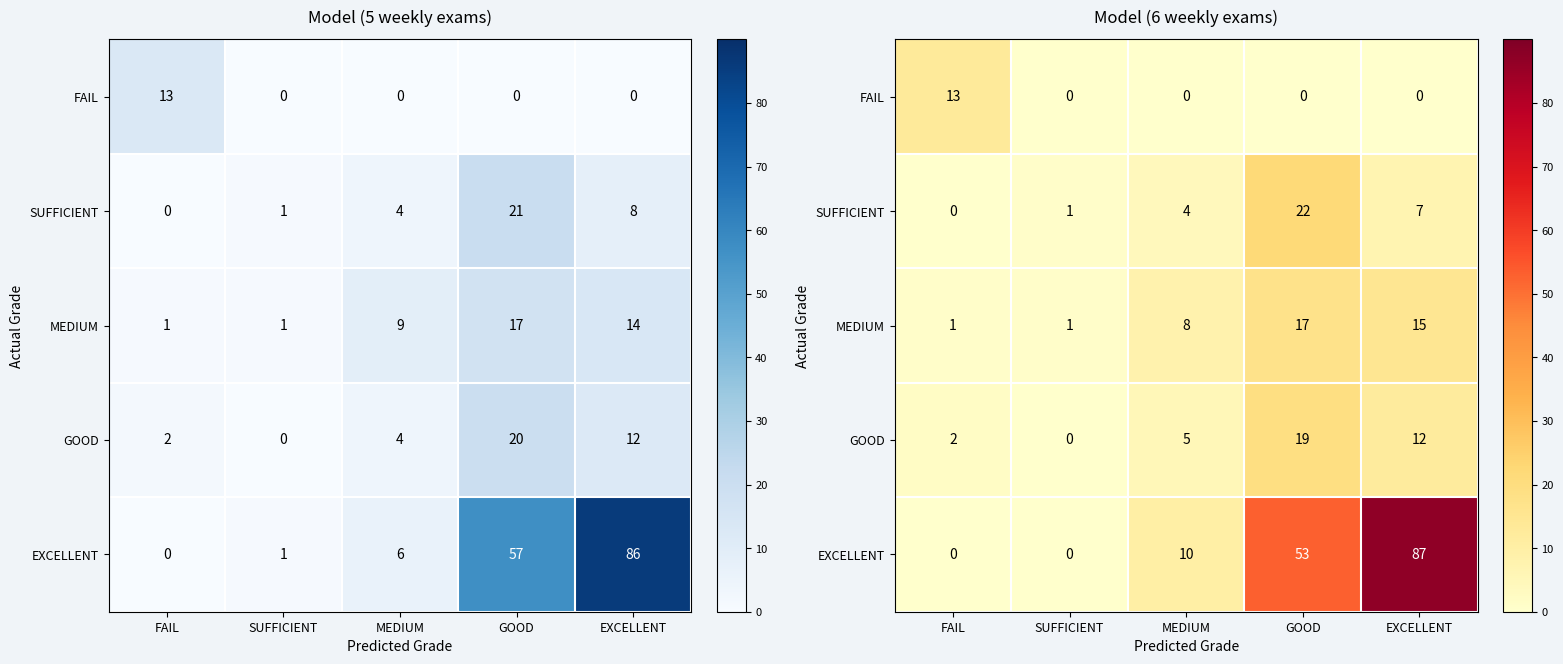

At which category is the sum across all series the highest?

EXCELLENT